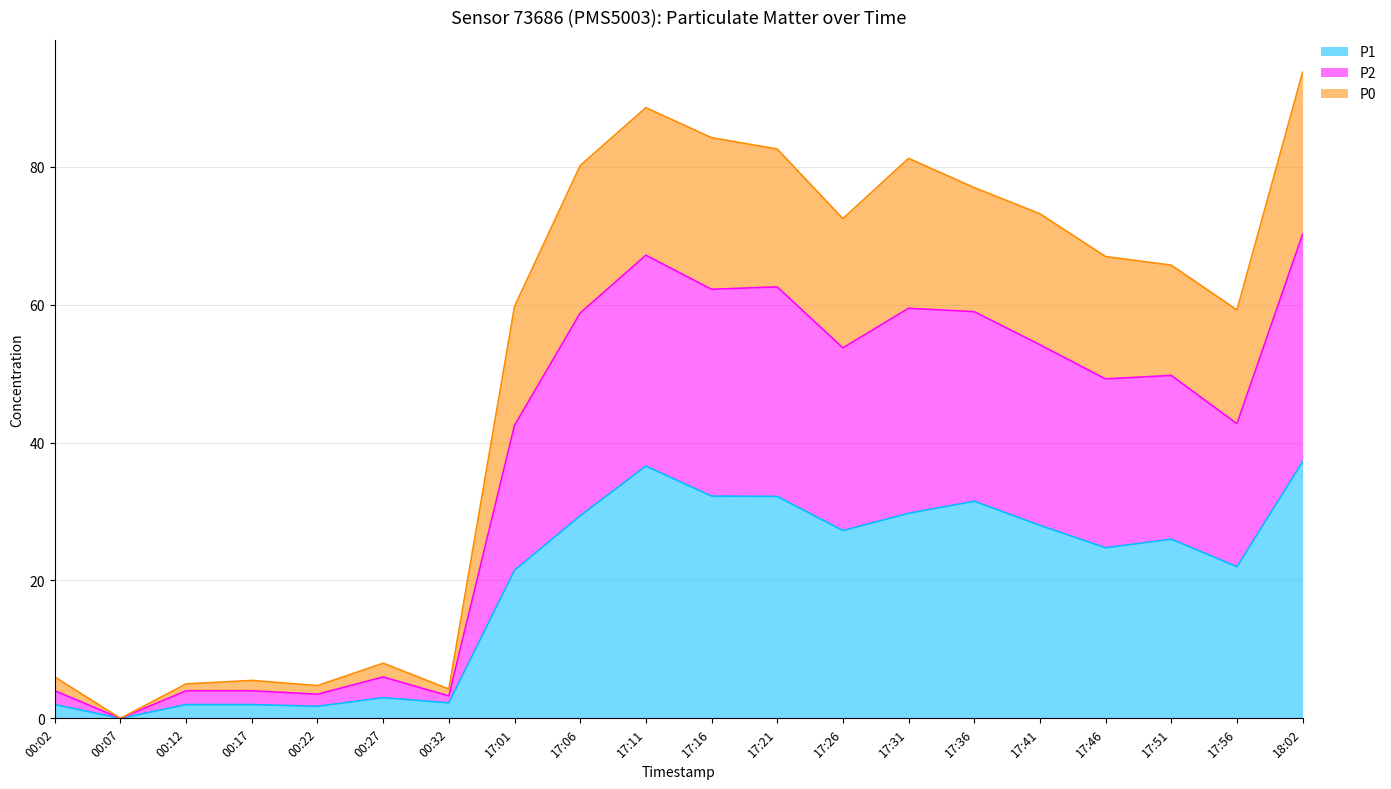

Does the chart have visible grid lines?

Yes